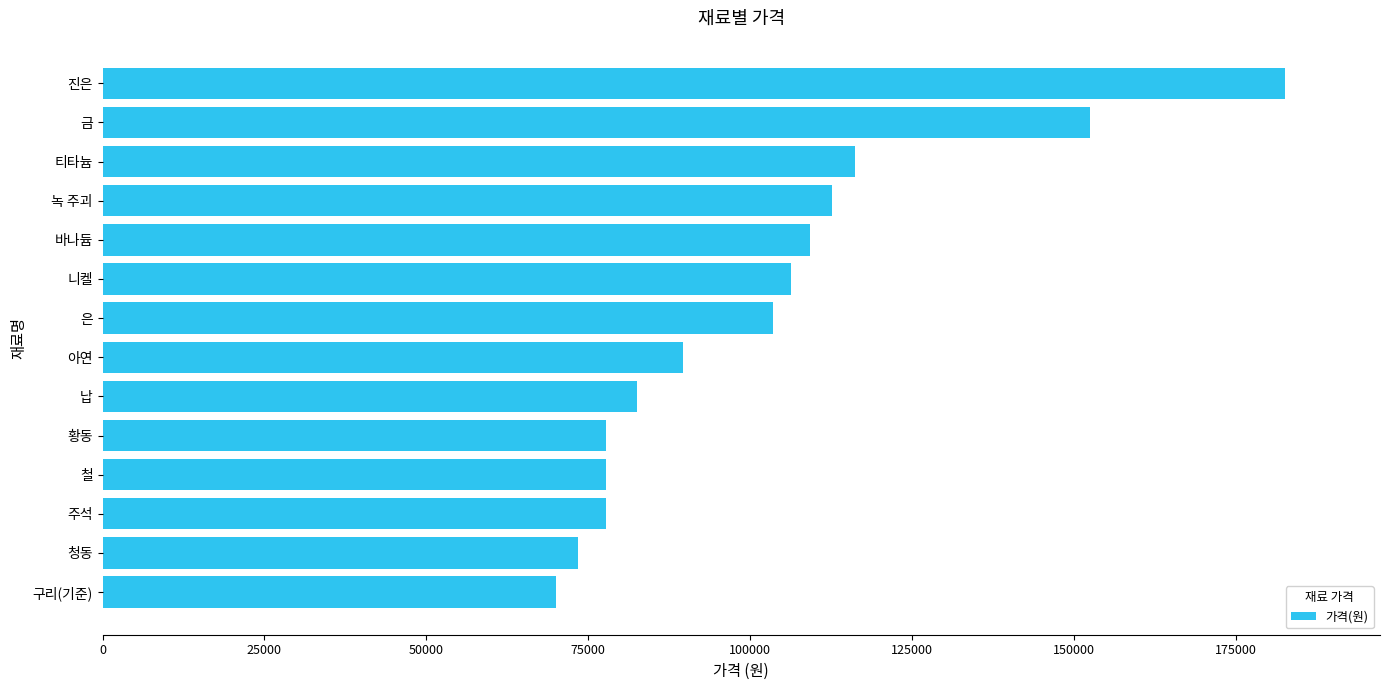

Which has a higher value, 진은 or 은?

진은